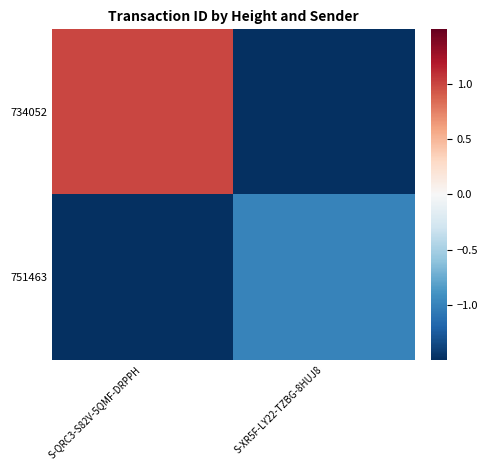

Reading left to right, what are all the values shown in this chart?

734052: S-QRC3-S82V-5QMF-DRPPH=1.0	S-XR5F-LY22-TZBG-8HUJ8=-1.5
751463: S-QRC3-S82V-5QMF-DRPPH=-1.5	S-XR5F-LY22-TZBG-8HUJ8=-1.0